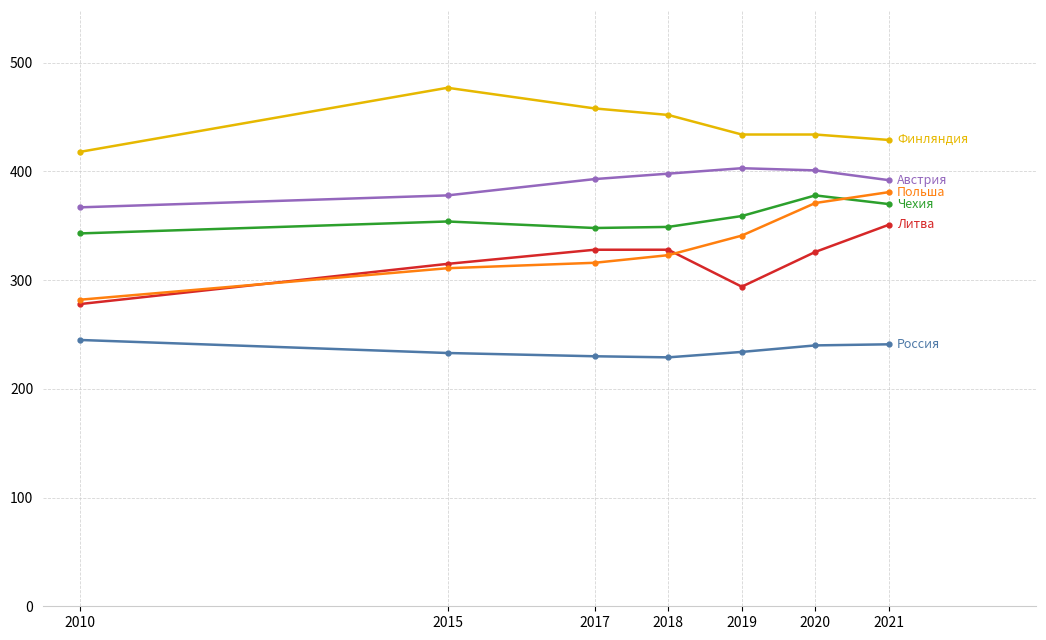

What is the total value across all series at 2021?

2164